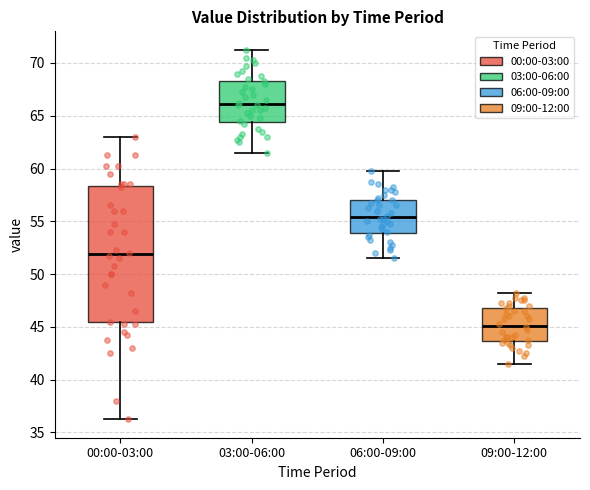

Where does the median line of the box for 09:00-12:00 sit on the y-axis? The values are not printed on the chart, so give them approximately, as read against the axis.

45.0